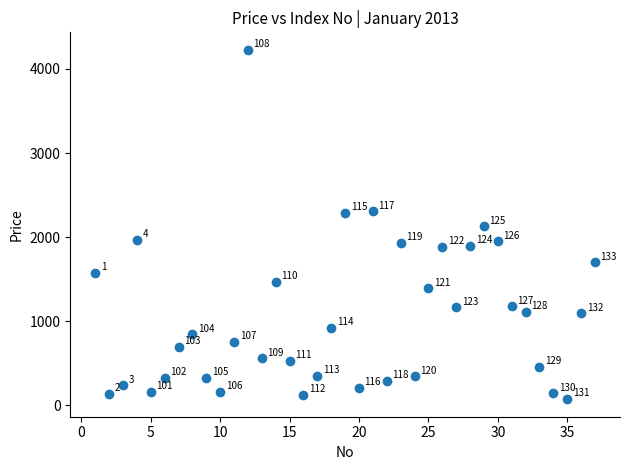

What is the range of X values (max minus min)?

36